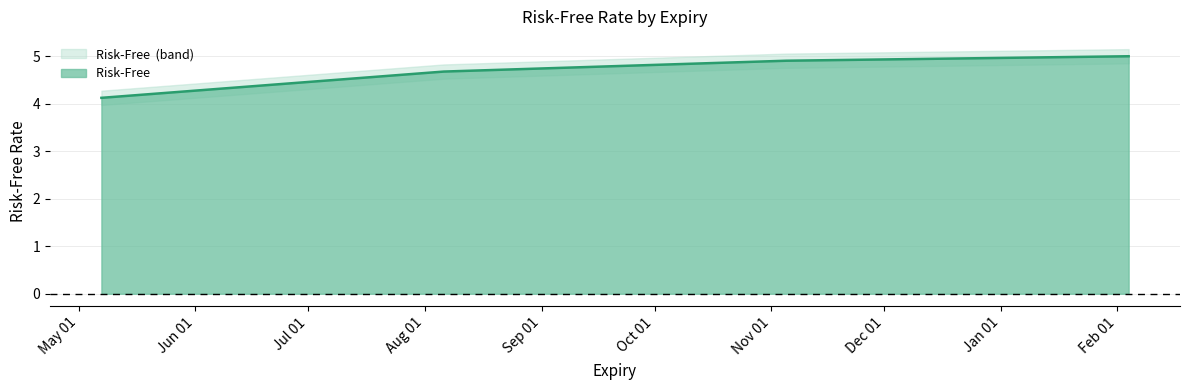

What is the label of the 1st point from the left?

2020-05-07